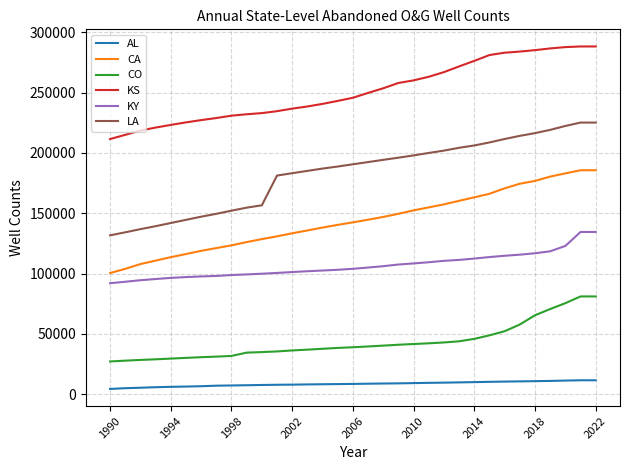

What are all the series names shown in the legend?

AL, CA, CO, KS, KY, LA